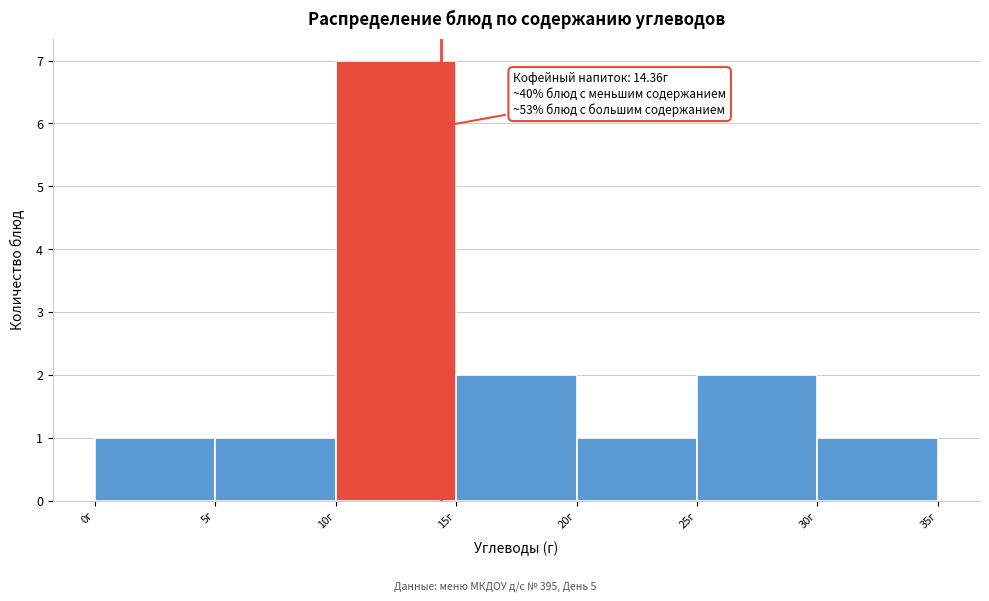

Which range on the x-axis has the tallest bar?

10 to 15